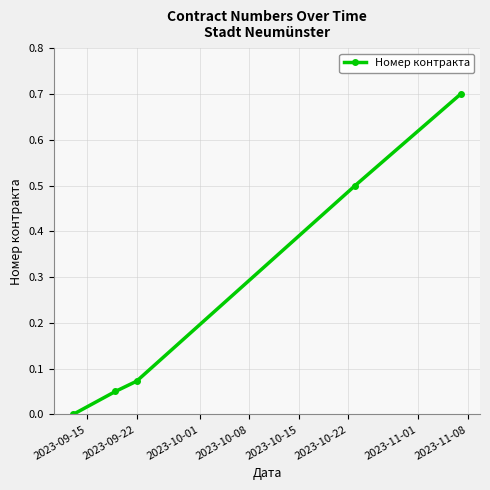

True or false: there are more than 0 points higher than both neighbors.

False